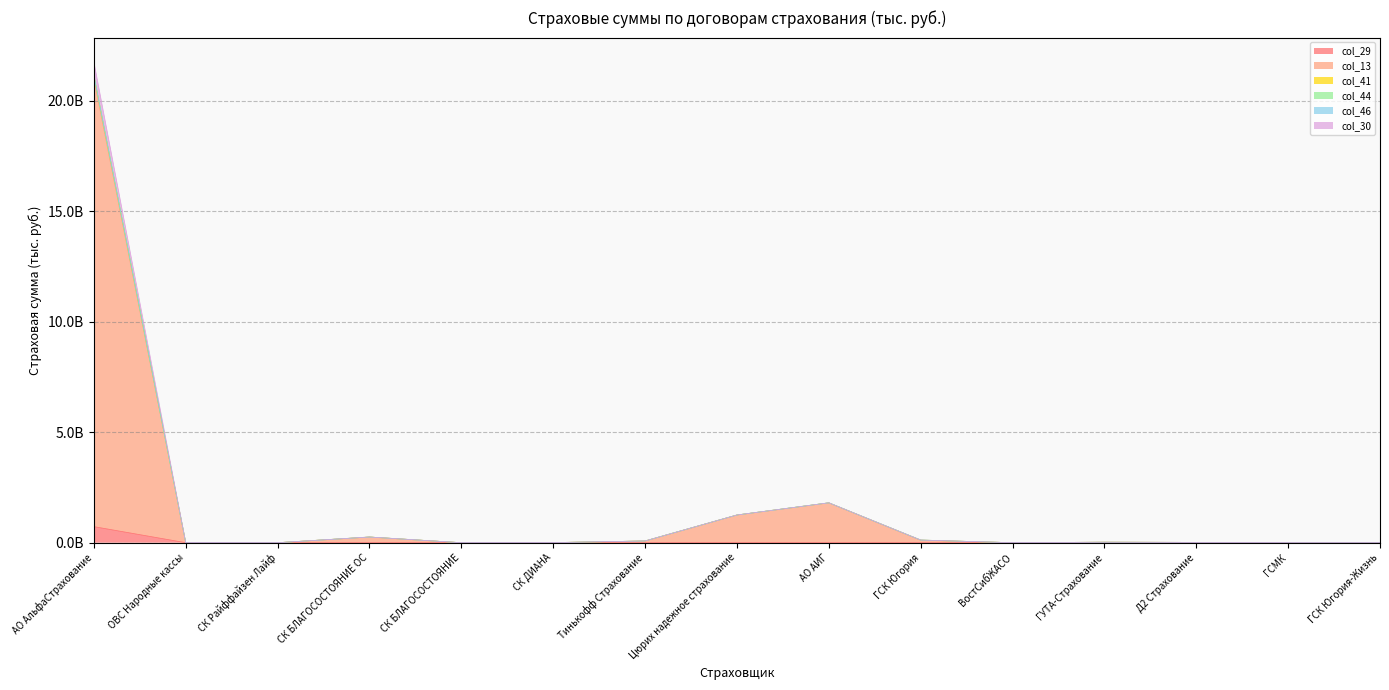

What is the maximum value for col_41?

21776530778.2